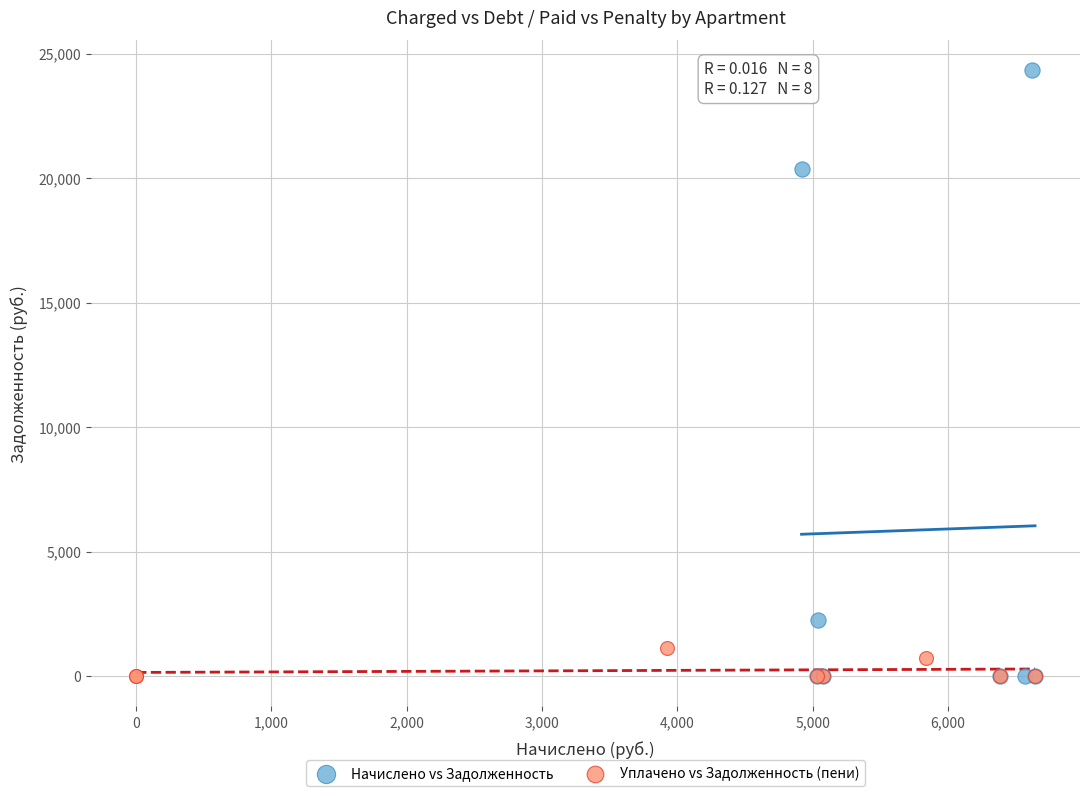

Which series has the largest Y range (max minus min)?

Начислено vs Задолженность